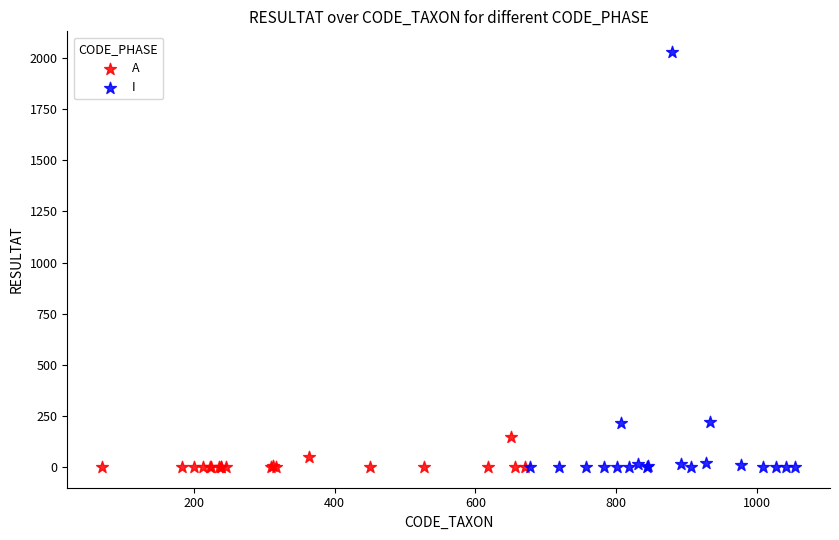

Which series contains the highest Y value?

I